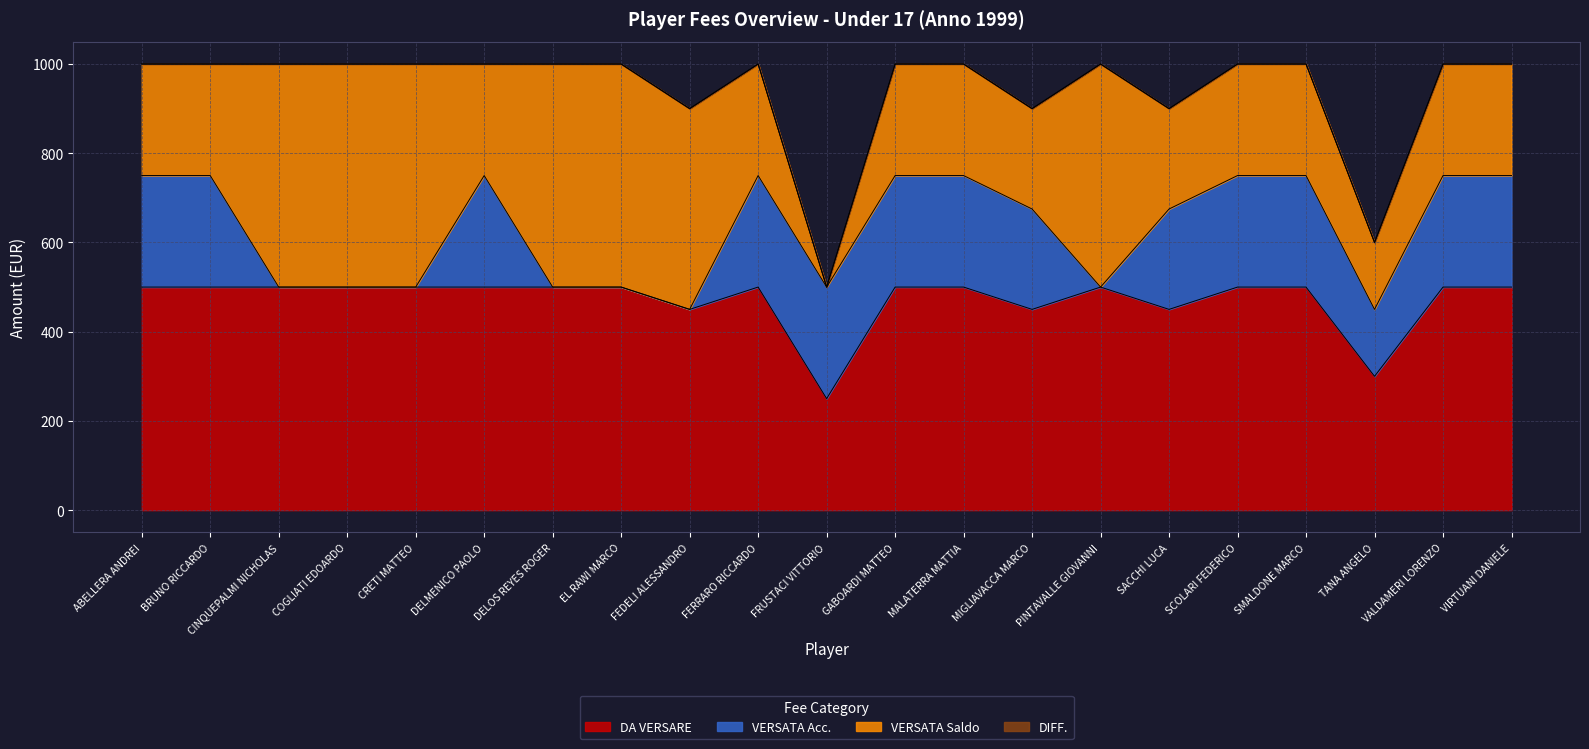

True or false: DIFF. and DA VERSARE intersect in this chart.

False